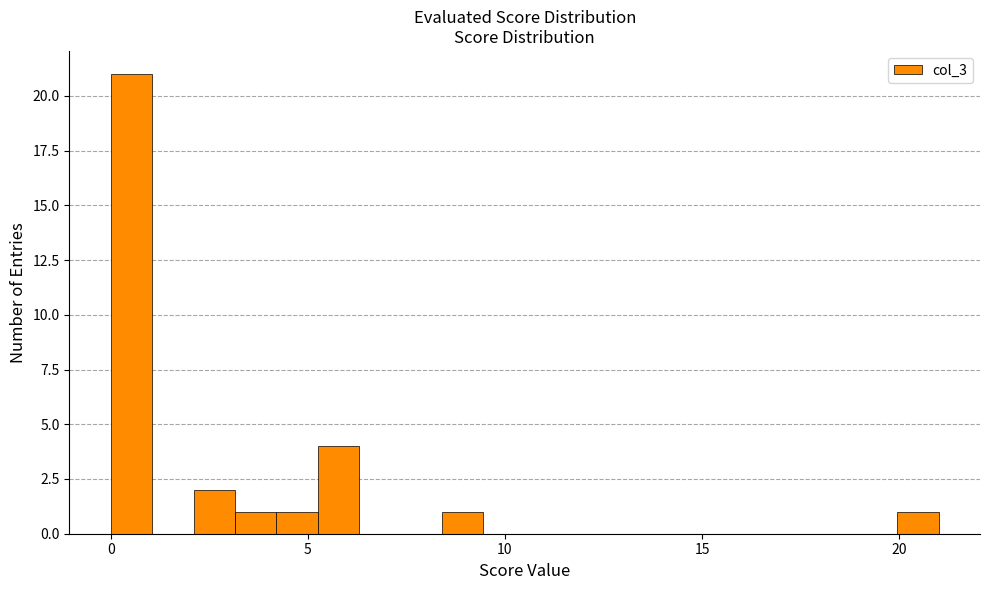

Around what value on the x-axis is the tallest bar? Give the approximate position of its centre, as read against the axis.

0.5